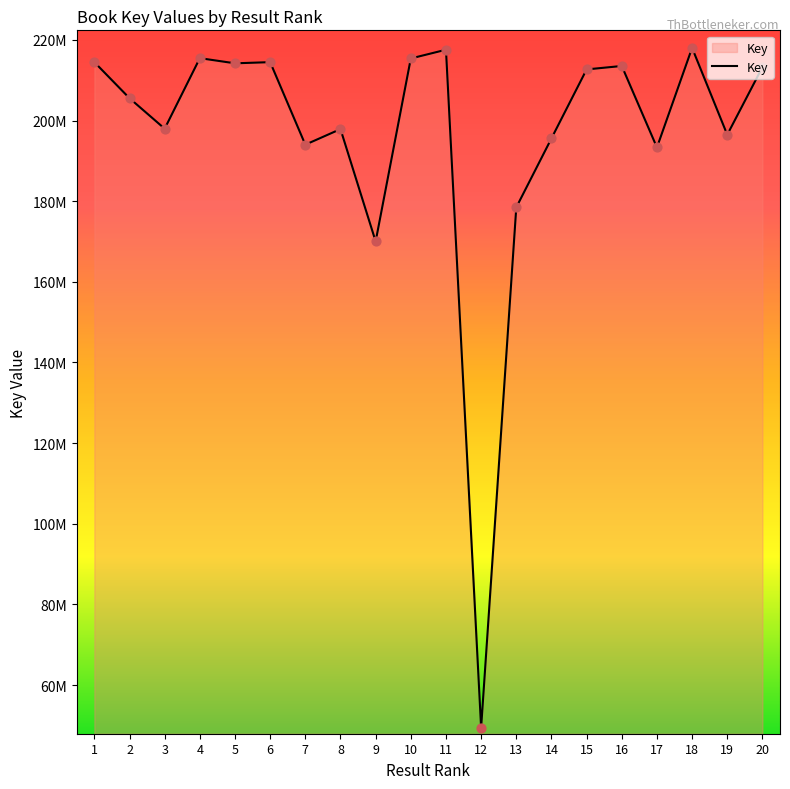

What is the ratio of the value at 19 to the value at 5?

0.9